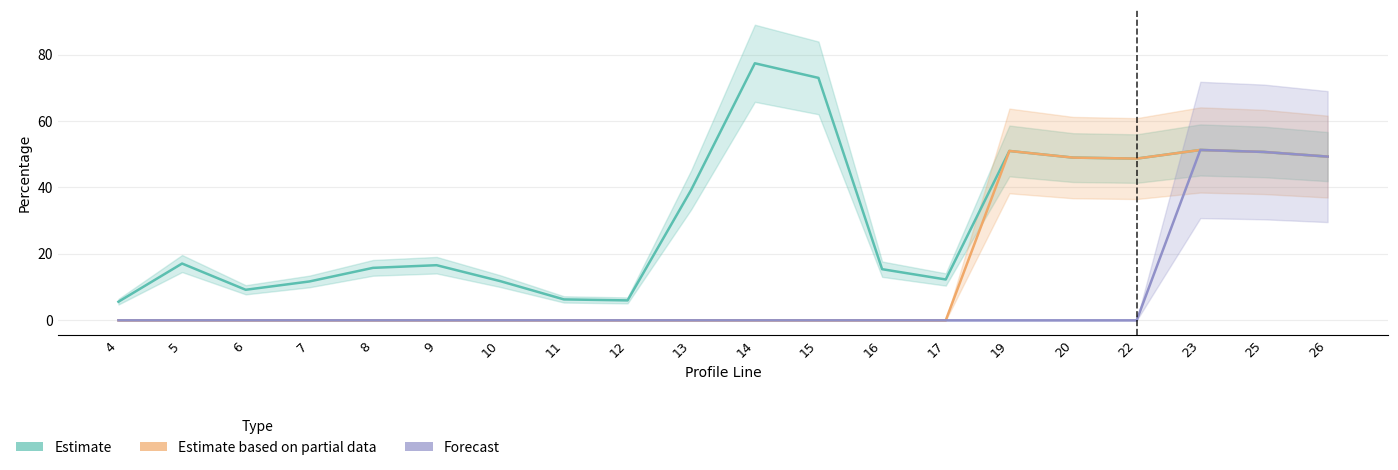

Does the chart display data point markers on the line(s)?

No